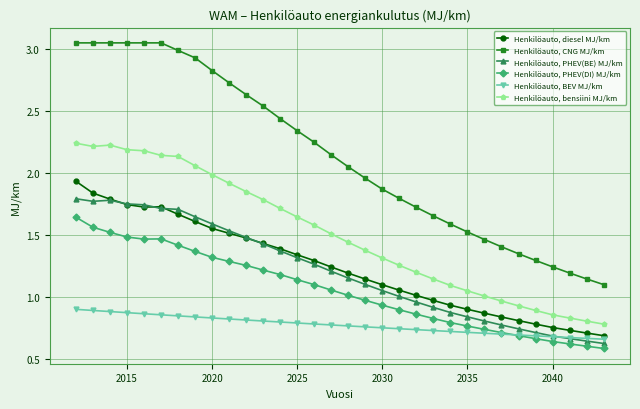

Which series has the widest spread of values?

Henkilöauto, CNG MJ/km